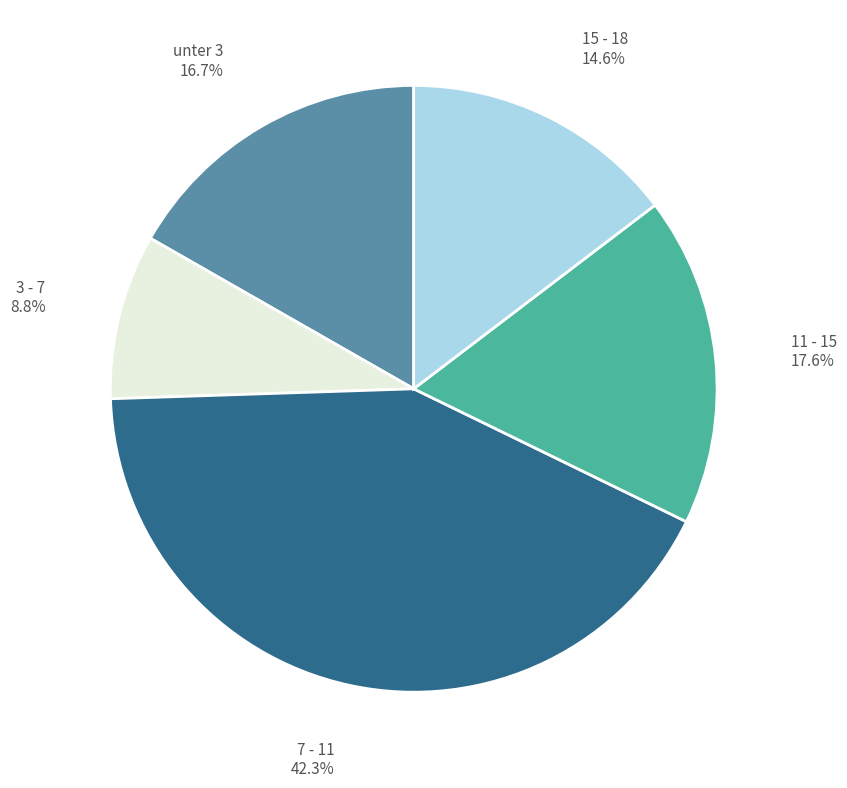

What portion of the pie excludes unter 3?

83.3%